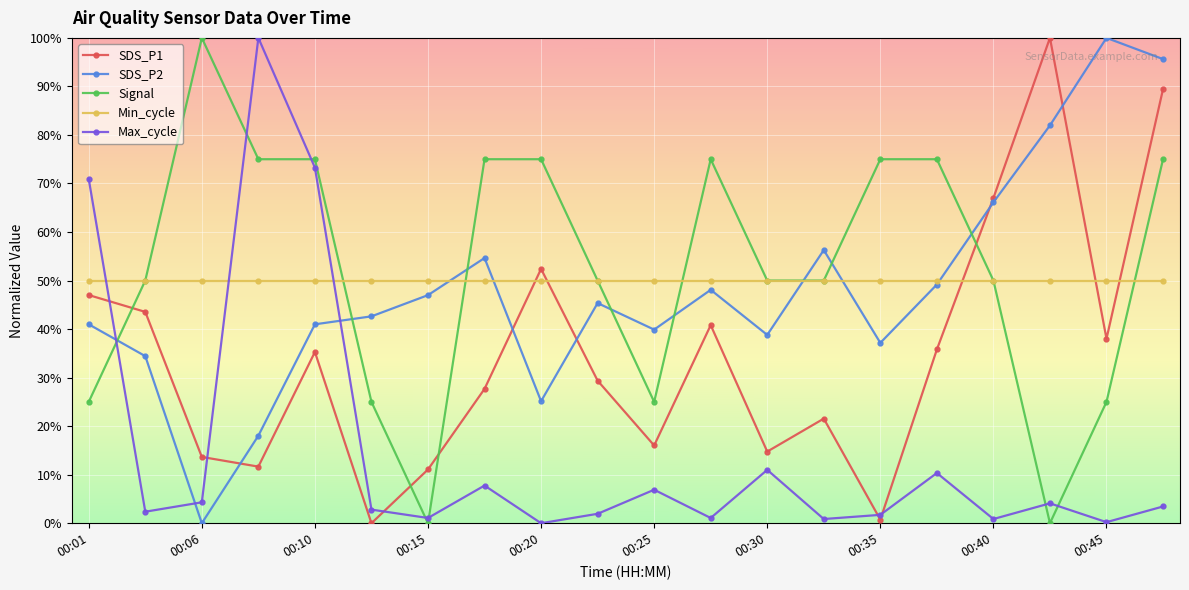

At how many categories does at least one series exceed 33?

20